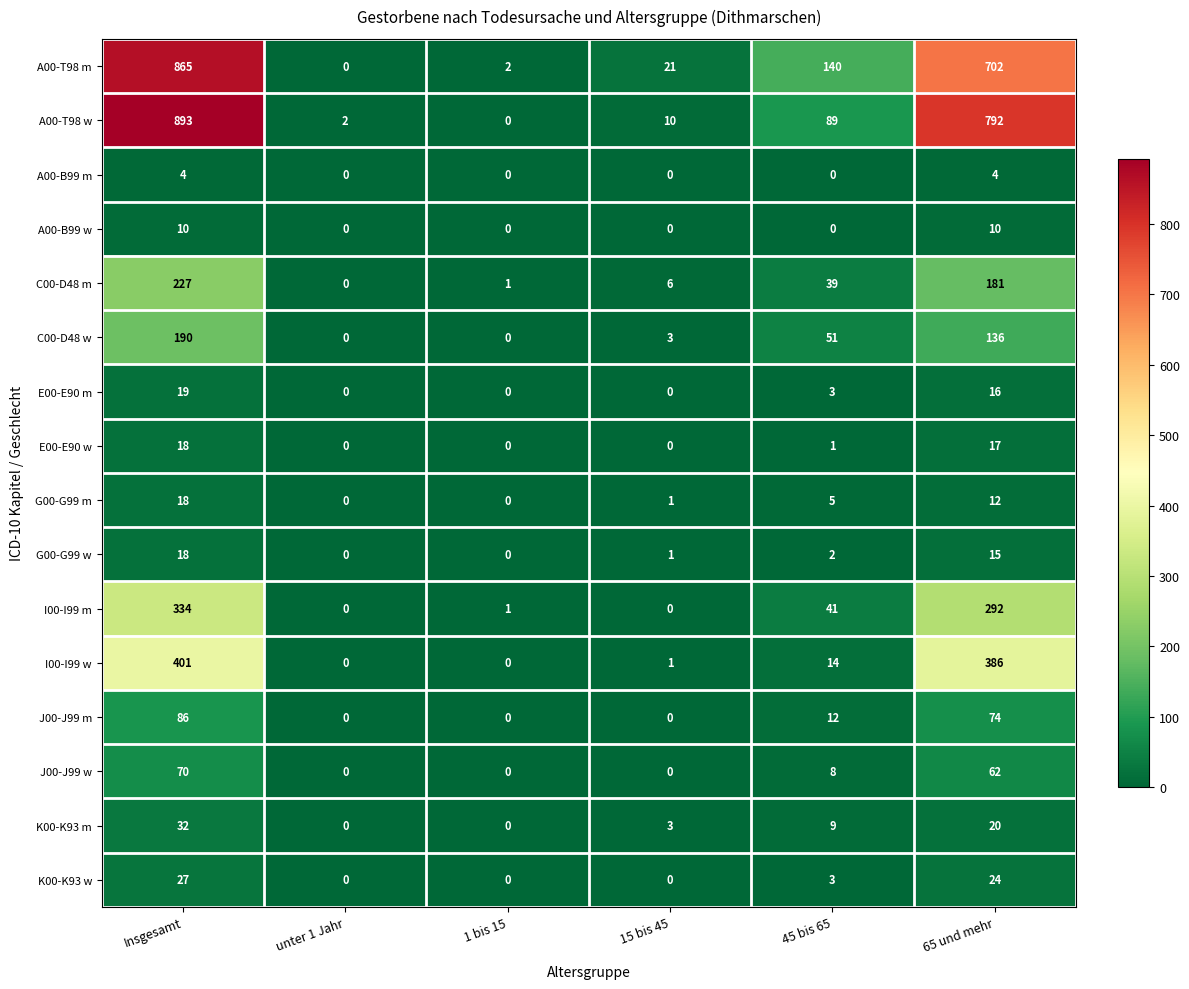

What is the difference between the second highest and minimum values in the E00-E90 m series?

16